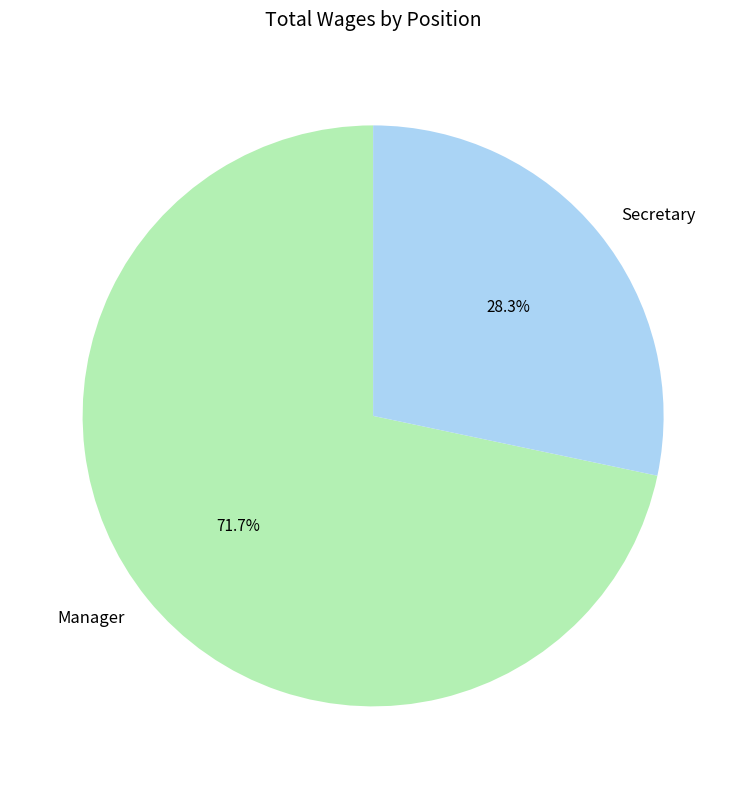

True or false: Manager accounts for 85% of the total.

False